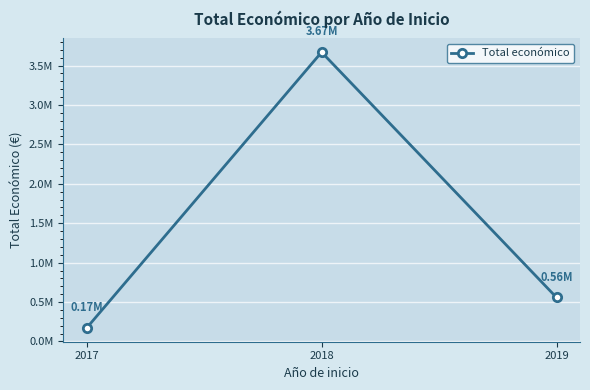

Does the chart have visible grid lines?

Yes